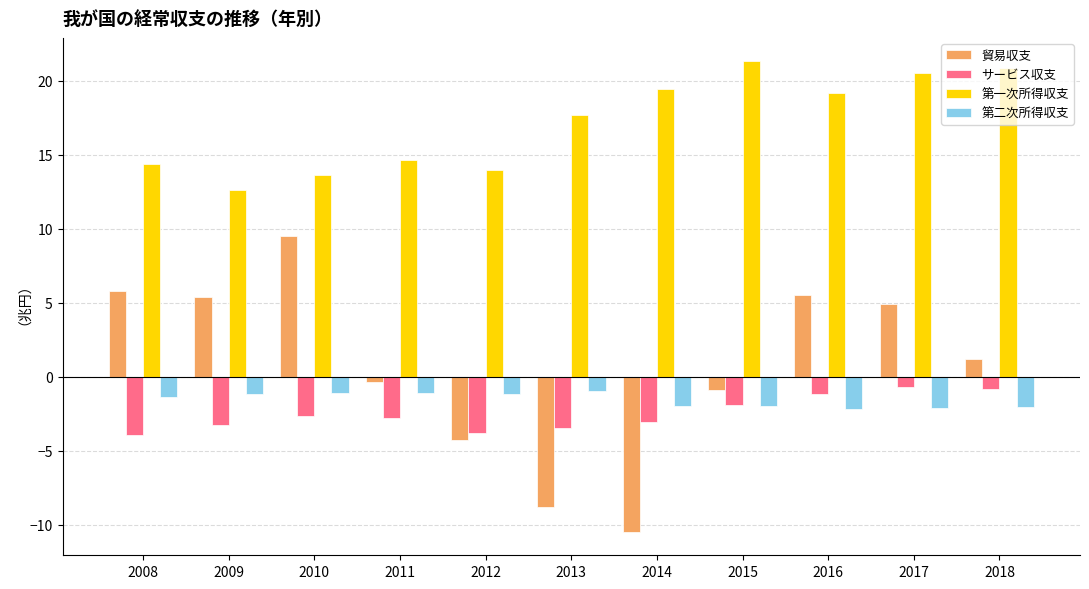

At 2009, list the series in order from smallest to largest.

サービス収支, 第二次所得収支, 貿易収支, 第一次所得収支